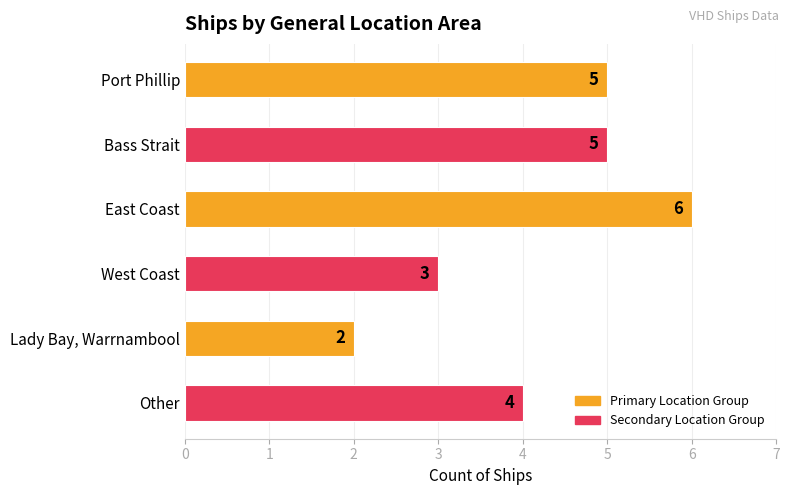

Between East Coast and Other, which is larger?

East Coast